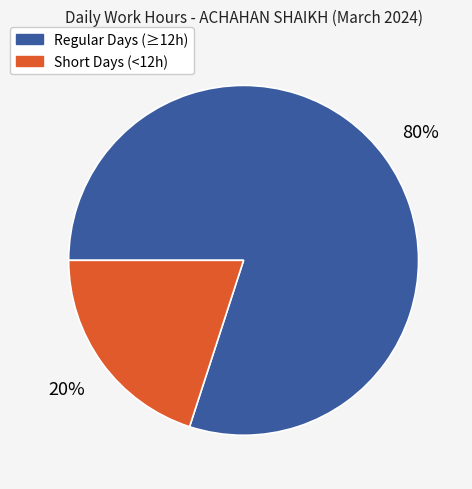

To the nearest percent, what is the average slice percentage?

50%